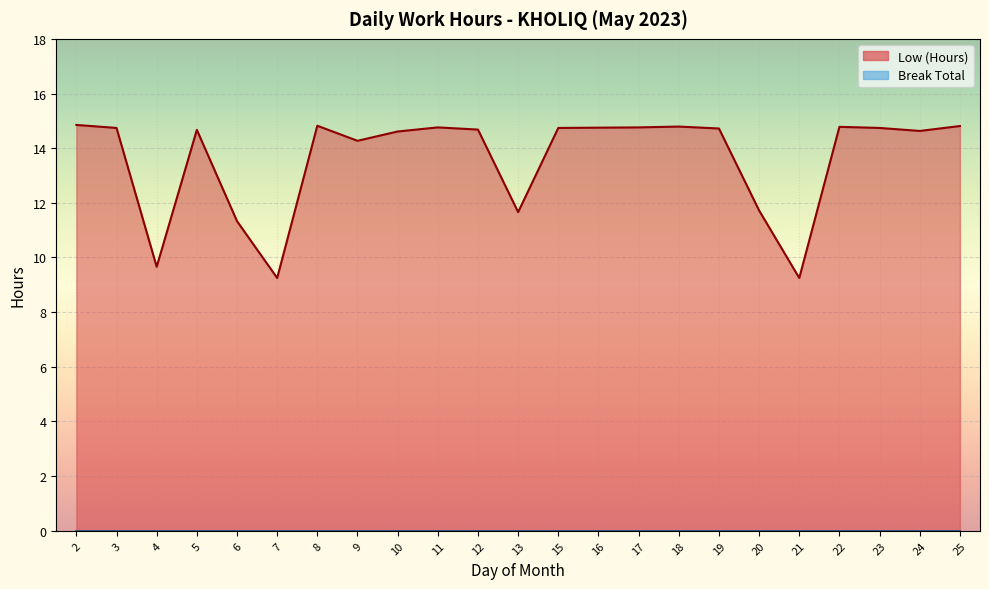

Which label corresponds to the smallest value in the chart?

7